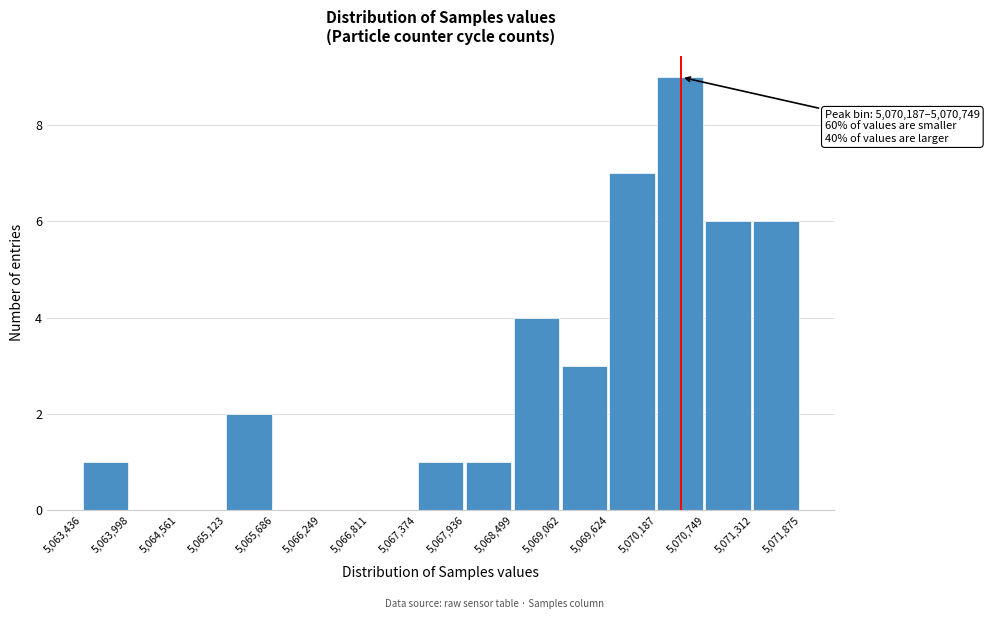

Over which range of the x-axis is the bar tallest?

5,070,187 to 5,070,749